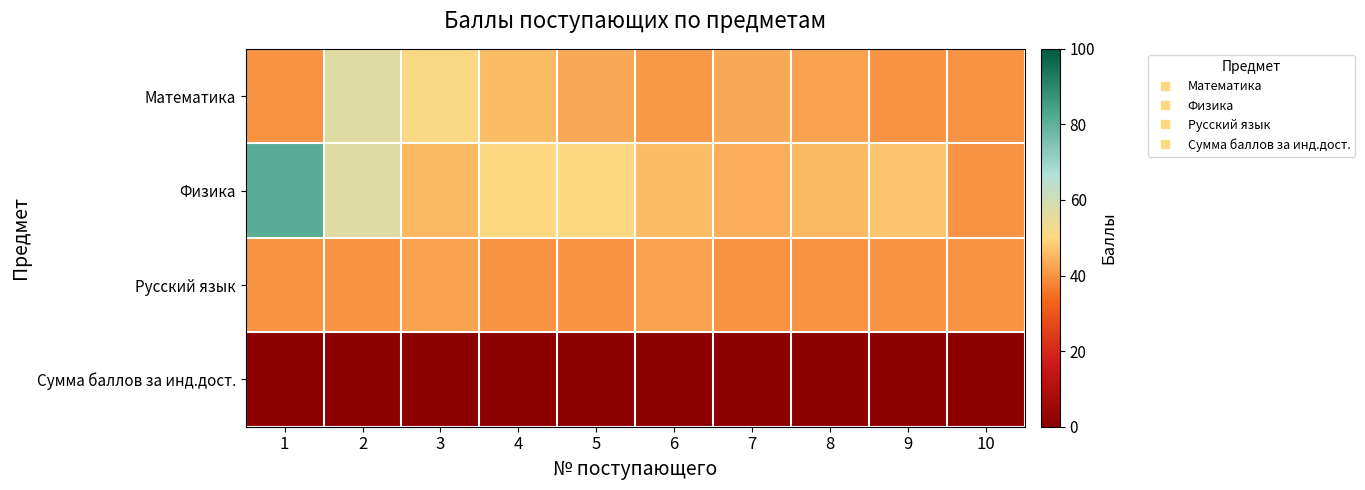

What is the spread (max minus min) of values at 10?

40